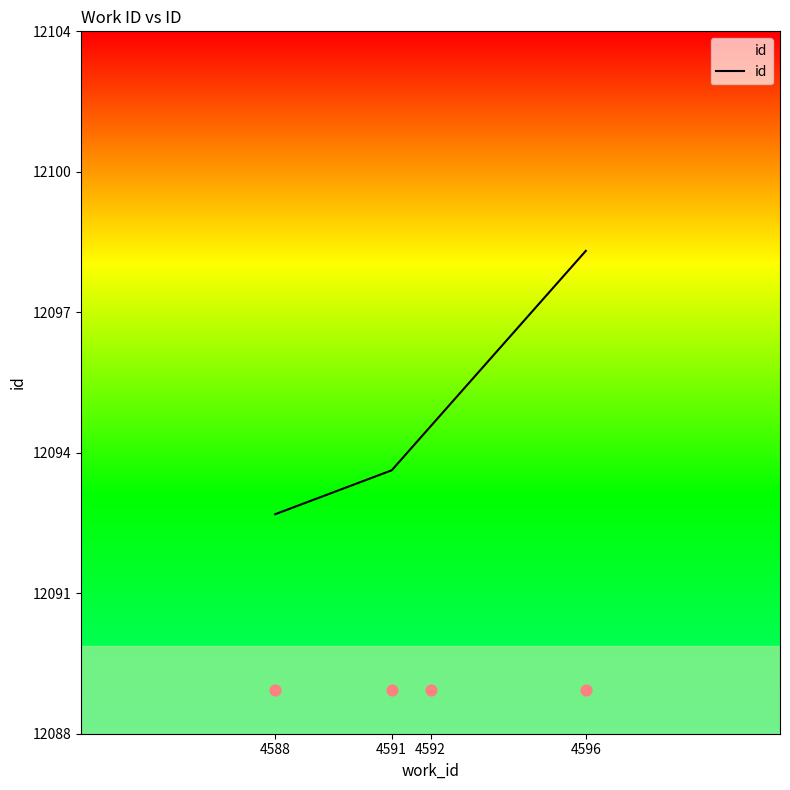

What is the ratio of the value at 4588 to the value at 4591?

1.0